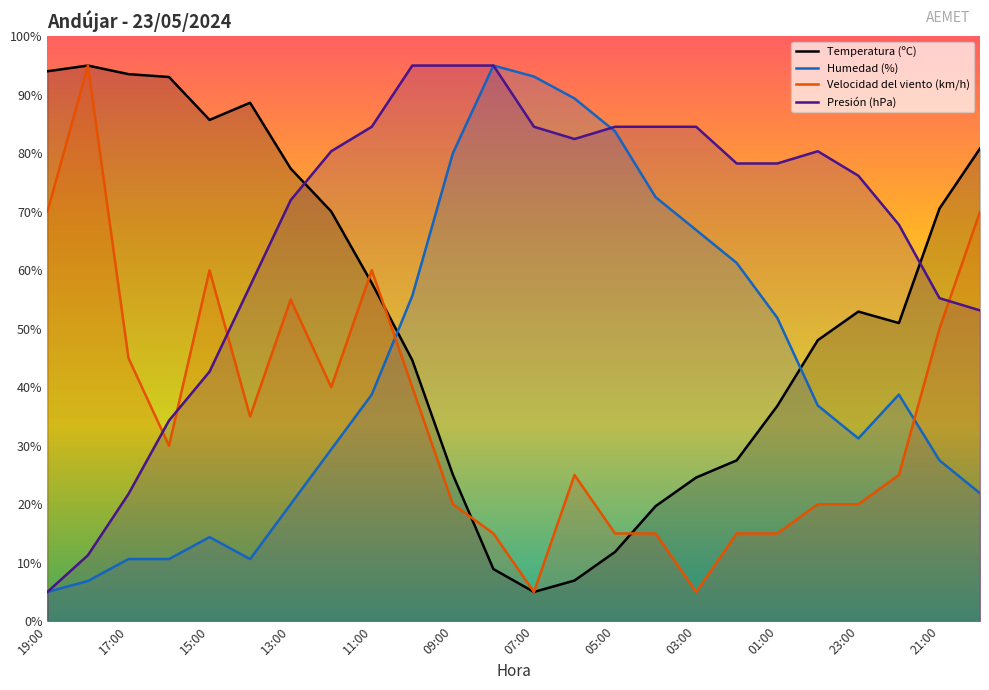

Reading left to right, extract all data points from this chart.

Temperatura (ºC): 94.0	95.0	93.5	93.0	85.7	88.6	77.4	70.1	57.8	44.6	25.1	8.9	5.0	7.0	11.8	19.7	24.6	27.5	36.8	48.0	52.9	51.0	70.5	80.8
Humedad (%): 5.0	6.9	10.6	10.6	14.4	10.6	20.0	29.4	38.8	55.6	80.0	95.0	93.1	89.4	83.8	72.5	66.9	61.2	51.9	36.9	31.2	38.8	27.5	21.9
Velocidad del viento (km/h): 70.0	95.0	45.0	30.0	60.0	35.0	55.0	40.0	60.0	40.0	20.0	15.0	5.0	25.0	15.0	15.0	5.0	15.0	15.0	20.0	20.0	25.0	50.0	70.0
Presión (hPa): 5.0	11.3	21.7	34.3	42.7	57.3	72.0	80.3	84.5	95.0	95.0	95.0	84.5	82.4	84.5	84.5	84.5	78.3	78.3	80.3	76.2	67.8	55.2	53.1